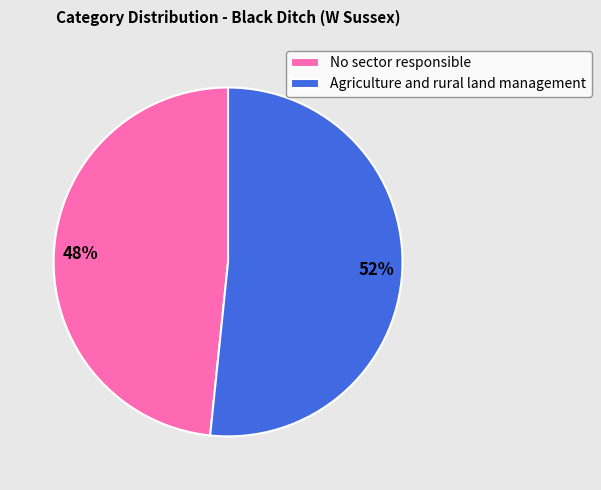

Combined, do No sector responsible and Agriculture and rural land management account for over 50%?

Yes